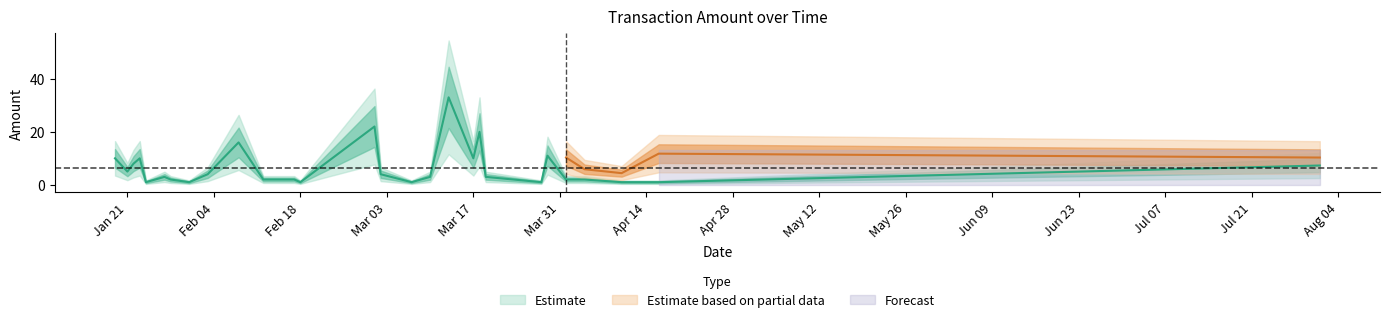

Count the number of categories in the chart.

29